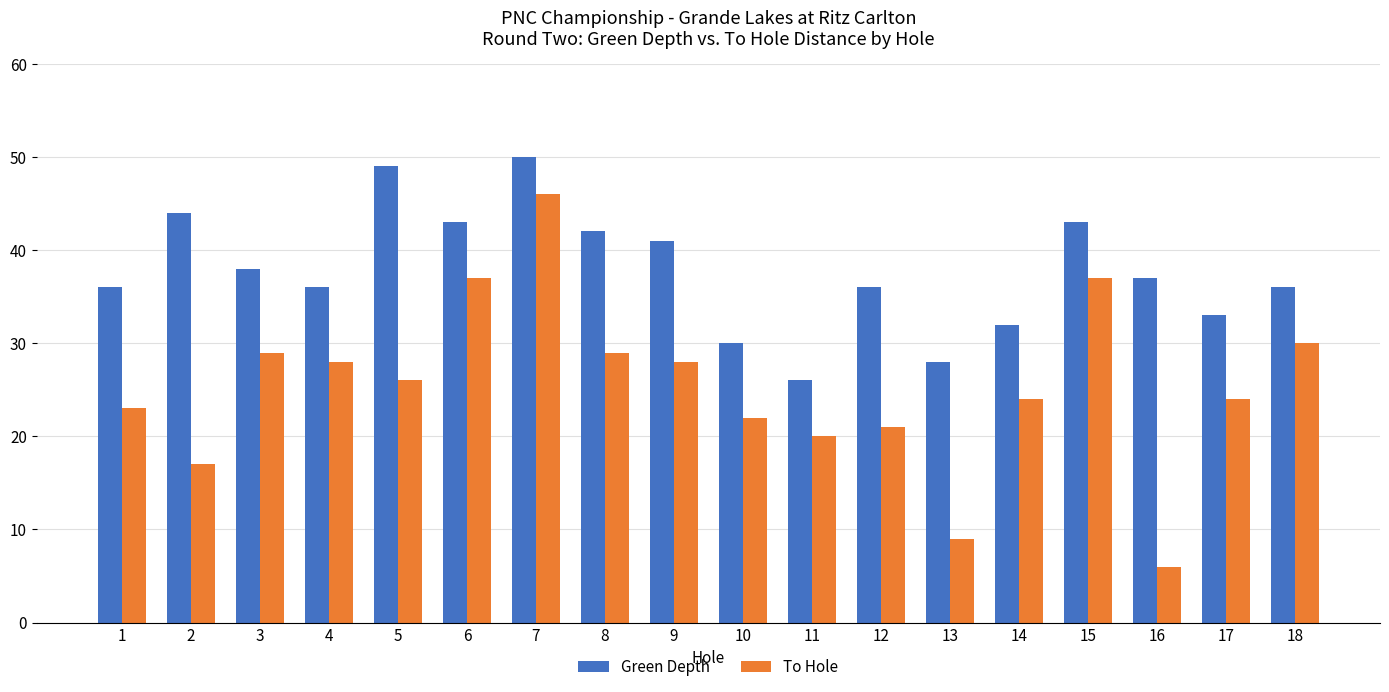

List the series in order of their overall mean, highest first.

Green Depth, To Hole